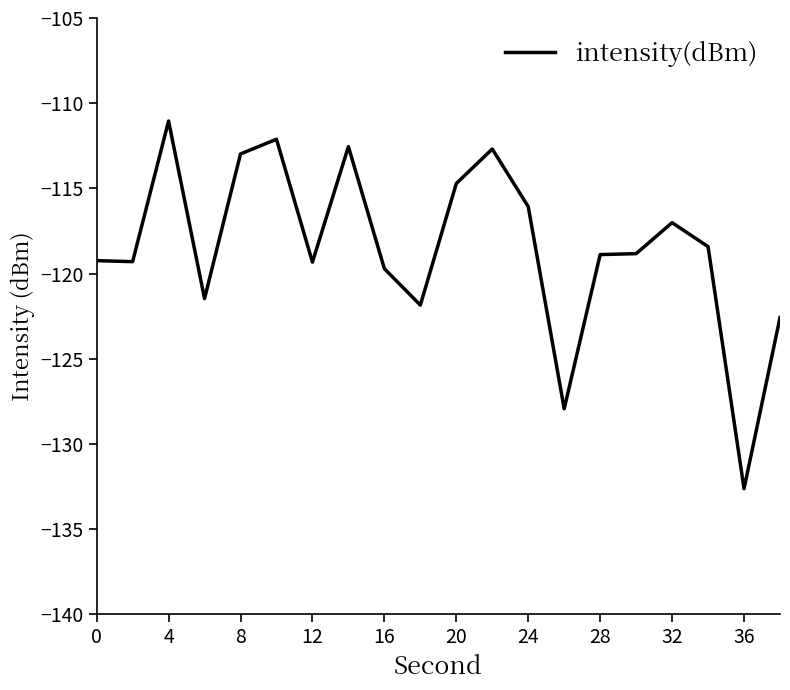

What is the sum of all values?

-2369.4